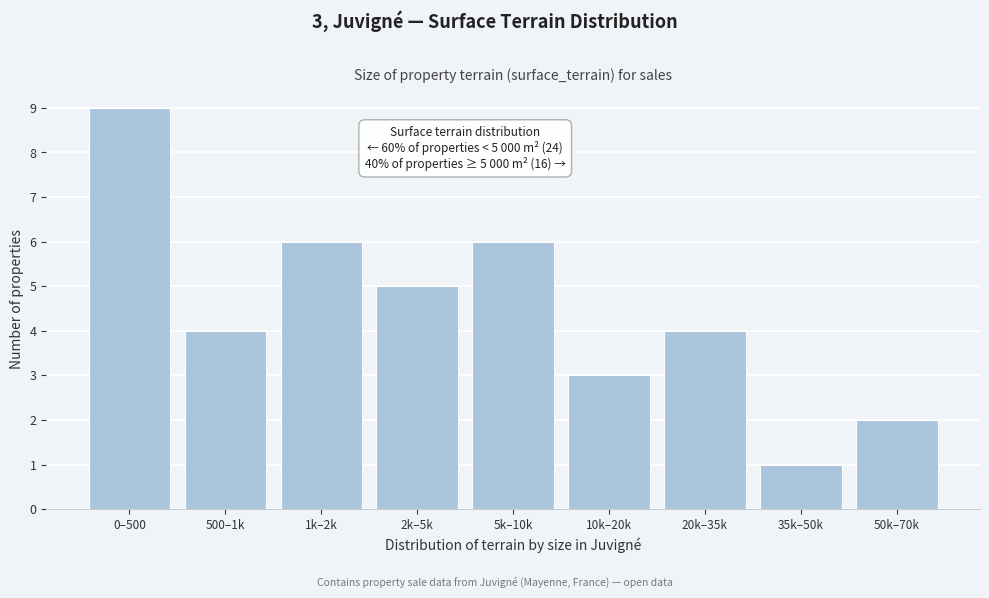

Reading left to right, list all the values displayed in this chart.

0–500=9	500–1k=4	1k–2k=6	2k–5k=5	5k–10k=6	10k–20k=3	20k–35k=4	35k–50k=1	50k–70k=2